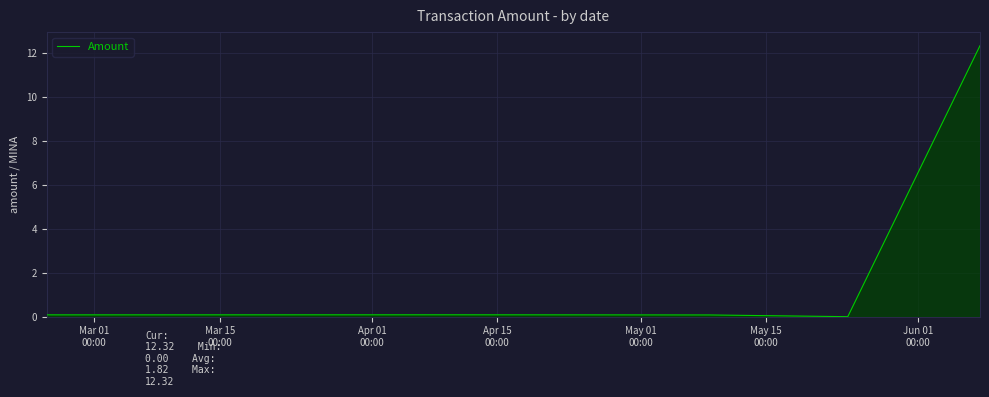

Reading left to right, what are all the values shown in this chart?

0.1	0.1	0.1	0.1	0.1	0.0	12.3